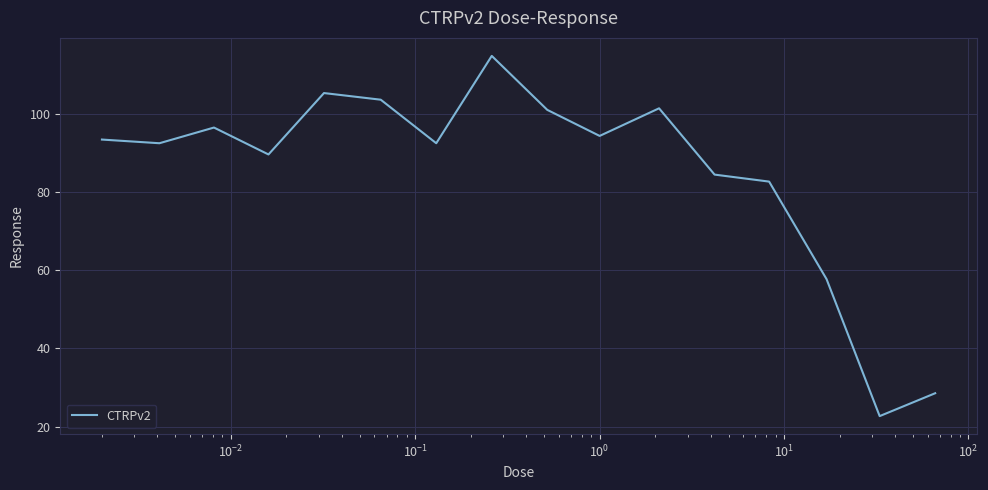

What is the maximum value shown in the chart?

114.8